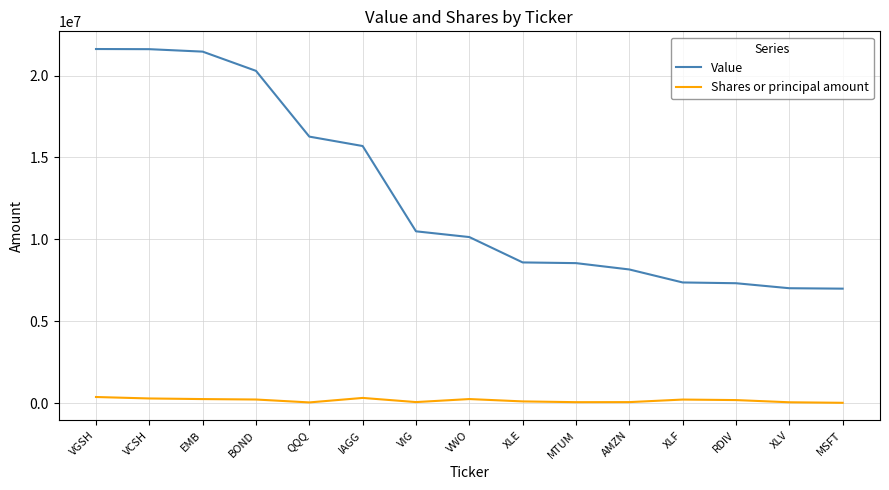

Which series has the widest spread of values?

Value